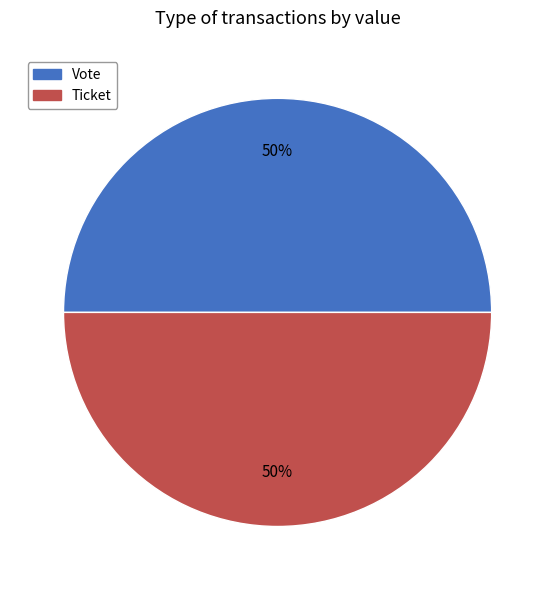

Count the number of slices in the pie.

2